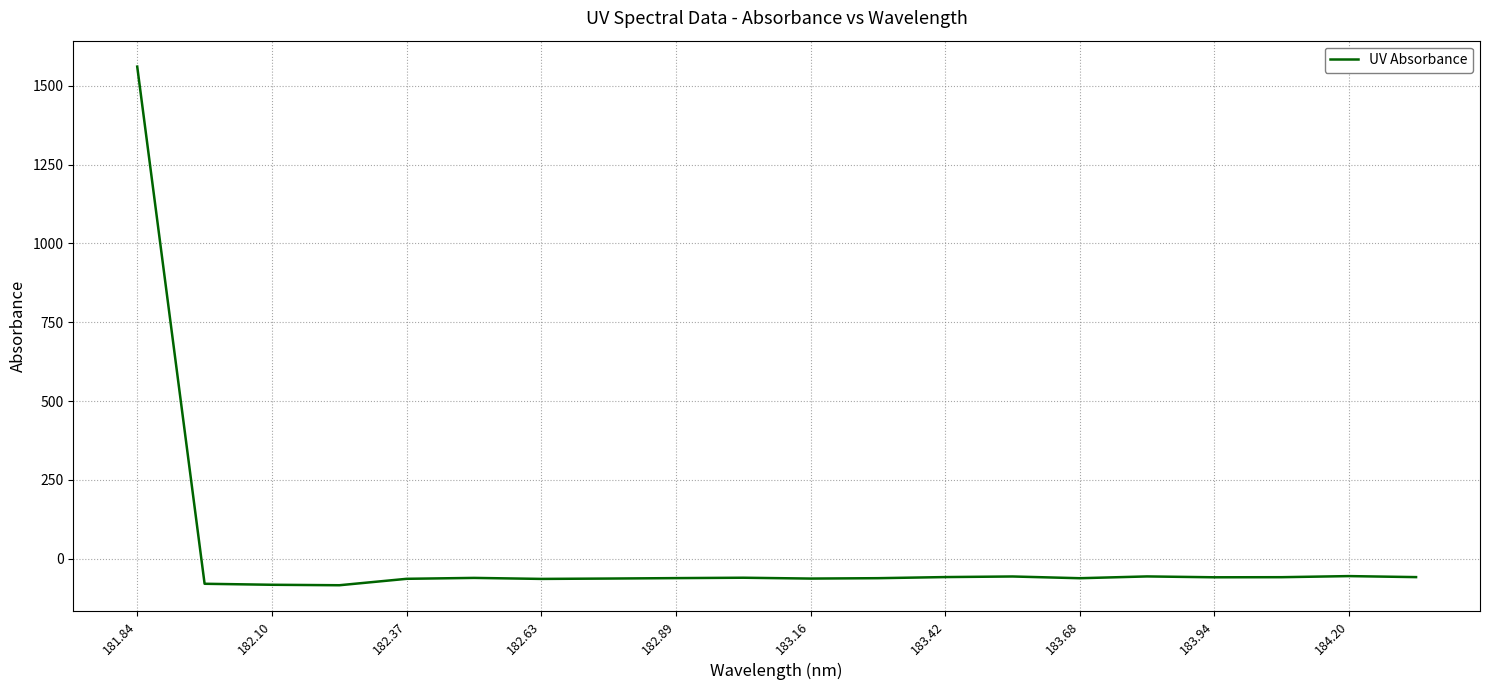

What is the minimum value shown in the chart?

-83.7